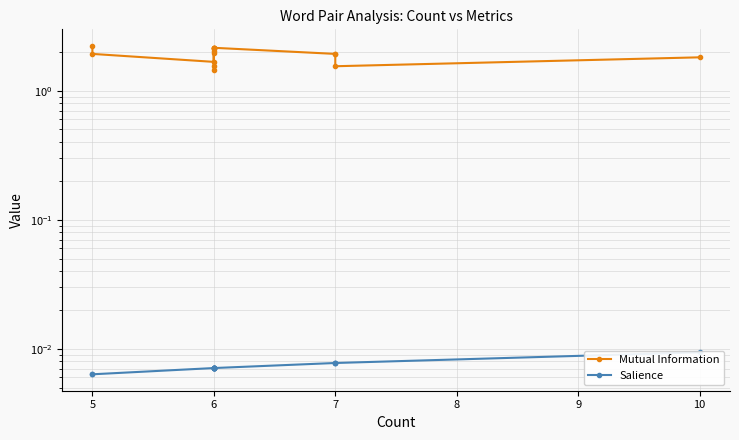

What is the difference between the maximum and second lowest values in the Mutual Information series?

0.7